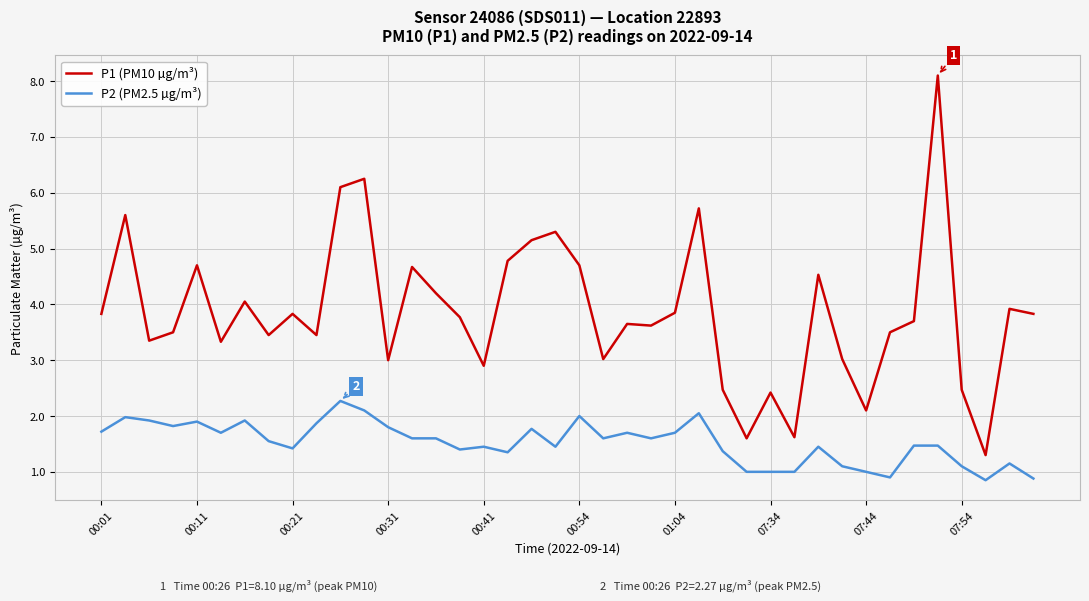

Rank the series by their maximum value, from lowest to highest.

P2 (PM2.5 µg/m³), P1 (PM10 µg/m³)